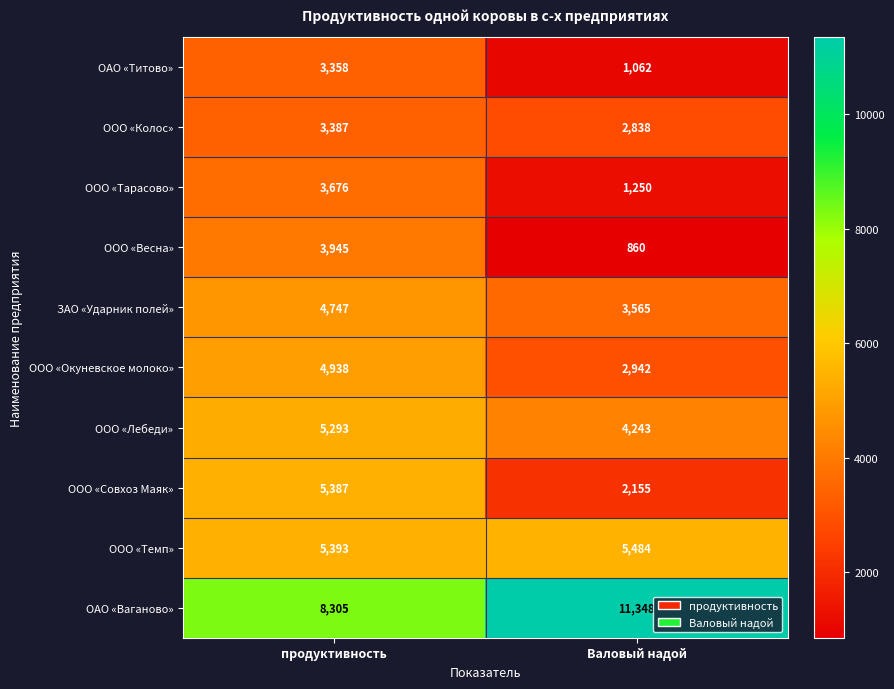

What is the difference between the highest and lowest values at продуктивность?

4947